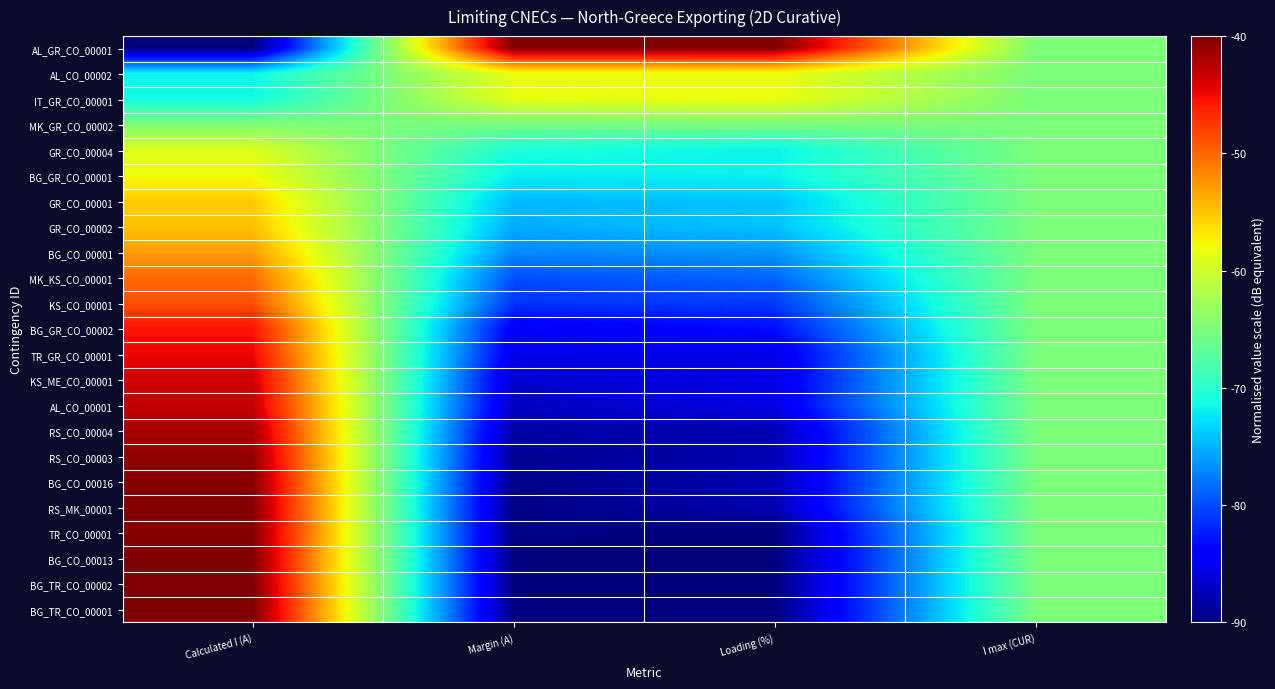

Reading left to right, list all the values displayed in this chart.

AL_GR_CO_00001: Calculated I (A)=-90.0	Margin (A)=-40.0	Loading (%)=-40.0	I max (CUR)=-65.0
AL_CO_00002: Calculated I (A)=-71.7	Margin (A)=-58.3	Loading (%)=-58.2	I max (CUR)=-65.0
IT_GR_CO_00001: Calculated I (A)=-71.4	Margin (A)=-58.6	Loading (%)=-58.2	I max (CUR)=-65.0
MK_GR_CO_00002: Calculated I (A)=-64.8	Margin (A)=-65.2	Loading (%)=-65.0	I max (CUR)=-65.0
GR_CO_00004: Calculated I (A)=-59.2	Margin (A)=-70.8	Loading (%)=-71.8	I max (CUR)=-65.0
BG_GR_CO_00001: Calculated I (A)=-58.0	Margin (A)=-72.0	Loading (%)=-71.8	I max (CUR)=-65.0
GR_CO_00001: Calculated I (A)=-55.3	Margin (A)=-74.7	Loading (%)=-74.1	I max (CUR)=-65.0
GR_CO_00002: Calculated I (A)=-54.7	Margin (A)=-75.3	Loading (%)=-74.1	I max (CUR)=-65.0
BG_CO_00001: Calculated I (A)=-53.0	Margin (A)=-77.0	Loading (%)=-76.4	I max (CUR)=-65.0
MK_KS_CO_00001: Calculated I (A)=-50.2	Margin (A)=-79.8	Loading (%)=-78.6	I max (CUR)=-65.0
KS_CO_00001: Calculated I (A)=-48.8	Margin (A)=-81.2	Loading (%)=-80.9	I max (CUR)=-65.0
BG_GR_CO_00002: Calculated I (A)=-45.5	Margin (A)=-84.5	Loading (%)=-83.2	I max (CUR)=-65.0
TR_GR_CO_00001: Calculated I (A)=-44.9	Margin (A)=-85.1	Loading (%)=-85.5	I max (CUR)=-65.0
KS_ME_CO_00001: Calculated I (A)=-43.5	Margin (A)=-86.5	Loading (%)=-85.5	I max (CUR)=-65.0
AL_CO_00001: Calculated I (A)=-42.9	Margin (A)=-87.1	Loading (%)=-85.5	I max (CUR)=-65.0
RS_CO_00004: Calculated I (A)=-41.8	Margin (A)=-88.2	Loading (%)=-87.7	I max (CUR)=-65.0
RS_CO_00003: Calculated I (A)=-40.9	Margin (A)=-89.1	Loading (%)=-87.7	I max (CUR)=-65.0
BG_CO_00016: Calculated I (A)=-40.4	Margin (A)=-89.6	Loading (%)=-87.7	I max (CUR)=-65.0
RS_MK_00001: Calculated I (A)=-40.3	Margin (A)=-89.7	Loading (%)=-87.7	I max (CUR)=-65.0
TR_CO_00001: Calculated I (A)=-40.3	Margin (A)=-89.7	Loading (%)=-90.0	I max (CUR)=-65.0
BG_CO_00013: Calculated I (A)=-40.1	Margin (A)=-89.9	Loading (%)=-90.0	I max (CUR)=-65.0
BG_TR_CO_00002: Calculated I (A)=-40.0	Margin (A)=-90.0	Loading (%)=-90.0	I max (CUR)=-65.0
BG_TR_CO_00001: Calculated I (A)=-40.0	Margin (A)=-90.0	Loading (%)=-90.0	I max (CUR)=-65.0